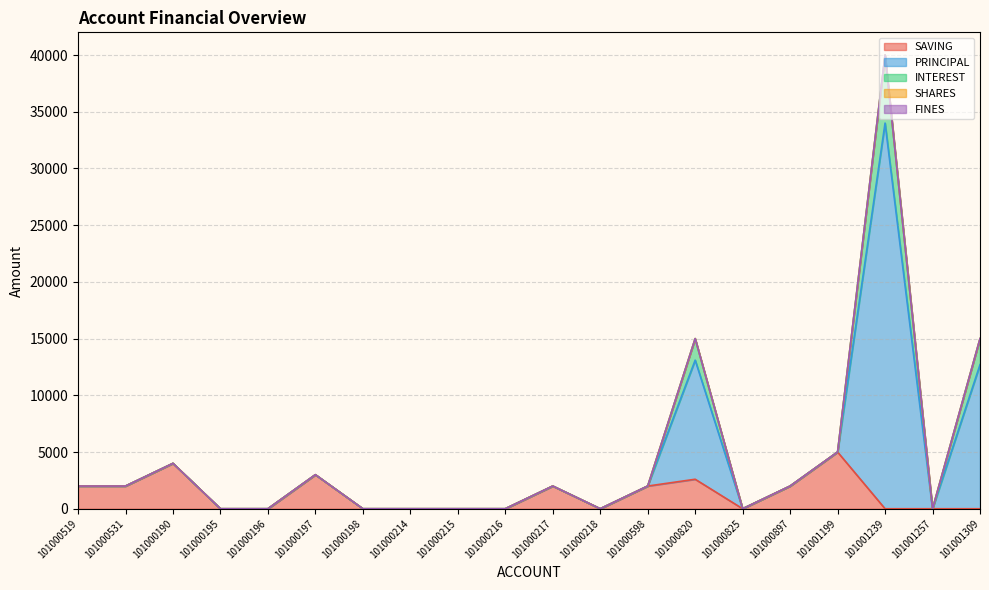

At which category is the sum across all series the highest?

101001239